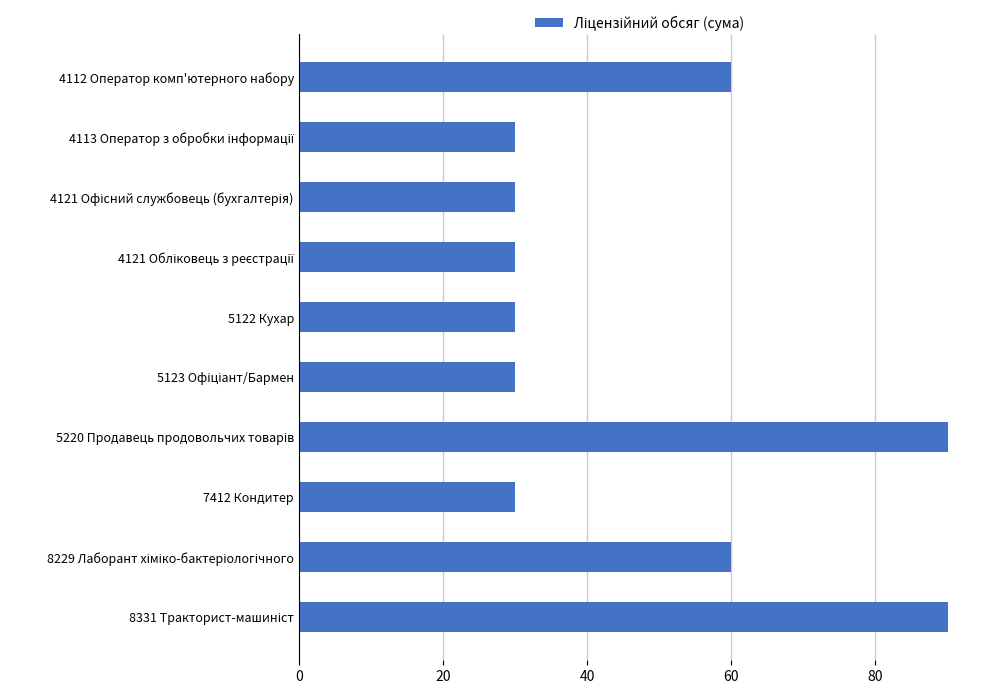

What is the change in value from 4112 Оператор комп'ютерного набору to 5122 Кухар?

-30